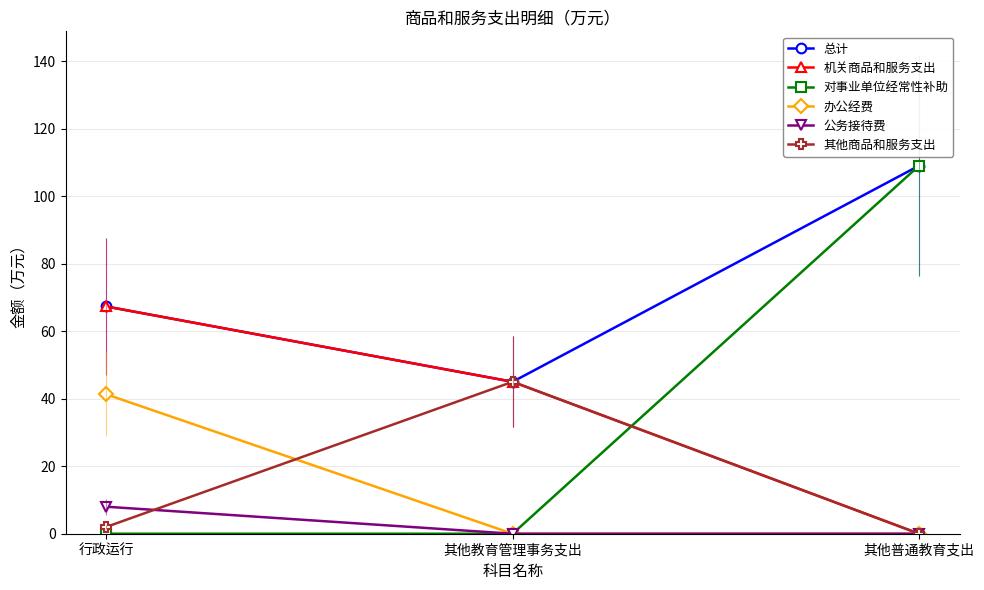

True or false: 机关商品和服务支出 has a value of -21.1 at 其他普通教育支出.

False